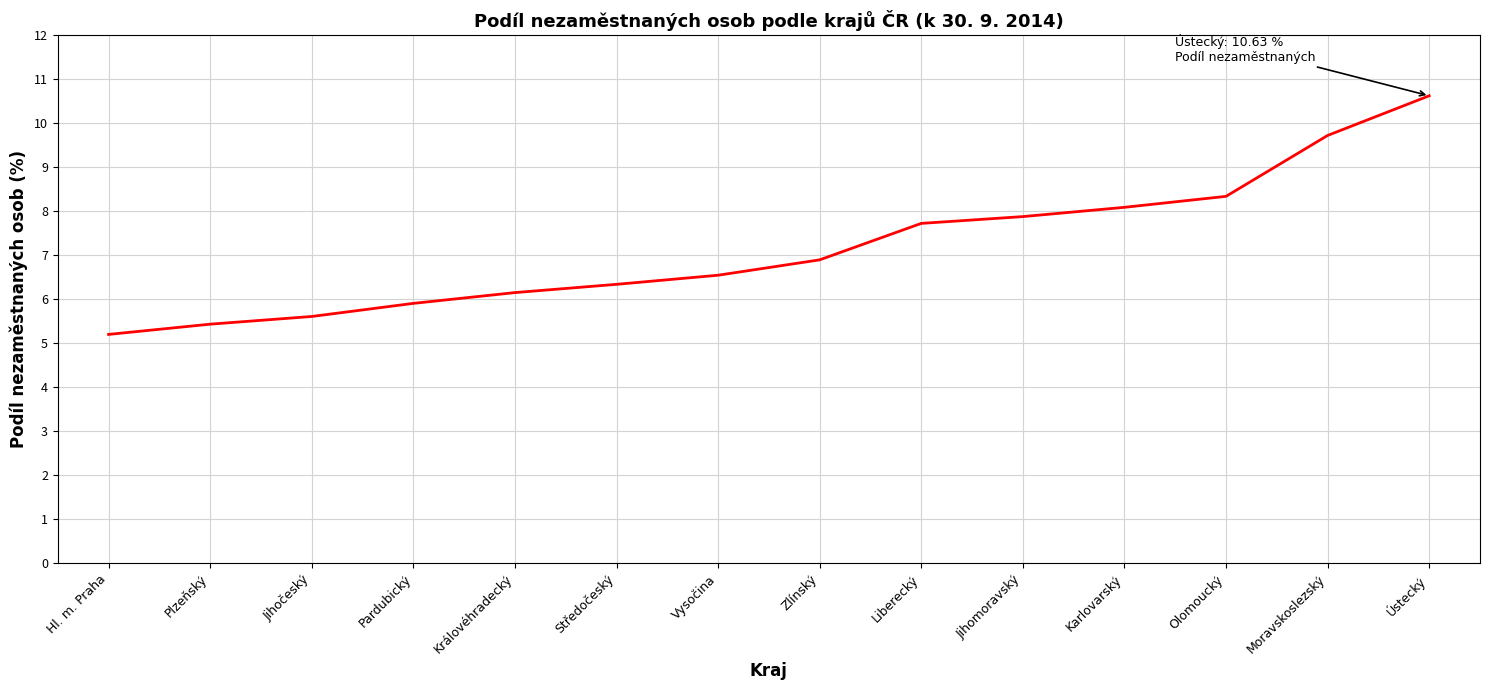

What is the smallest value displayed?

5.2